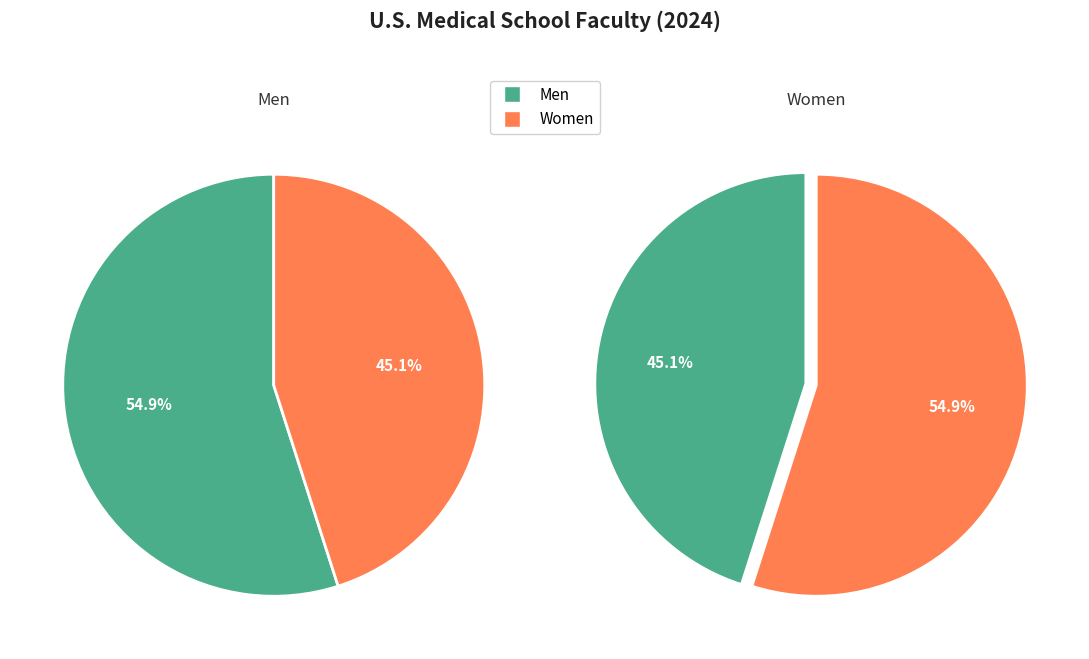

Rank the series at 2020 from lowest to highest value.

Women, Men